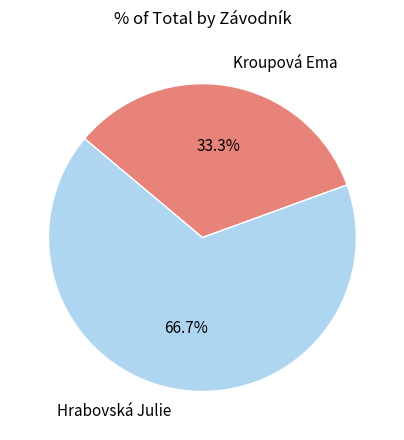

Does any single category account for the majority?

Yes